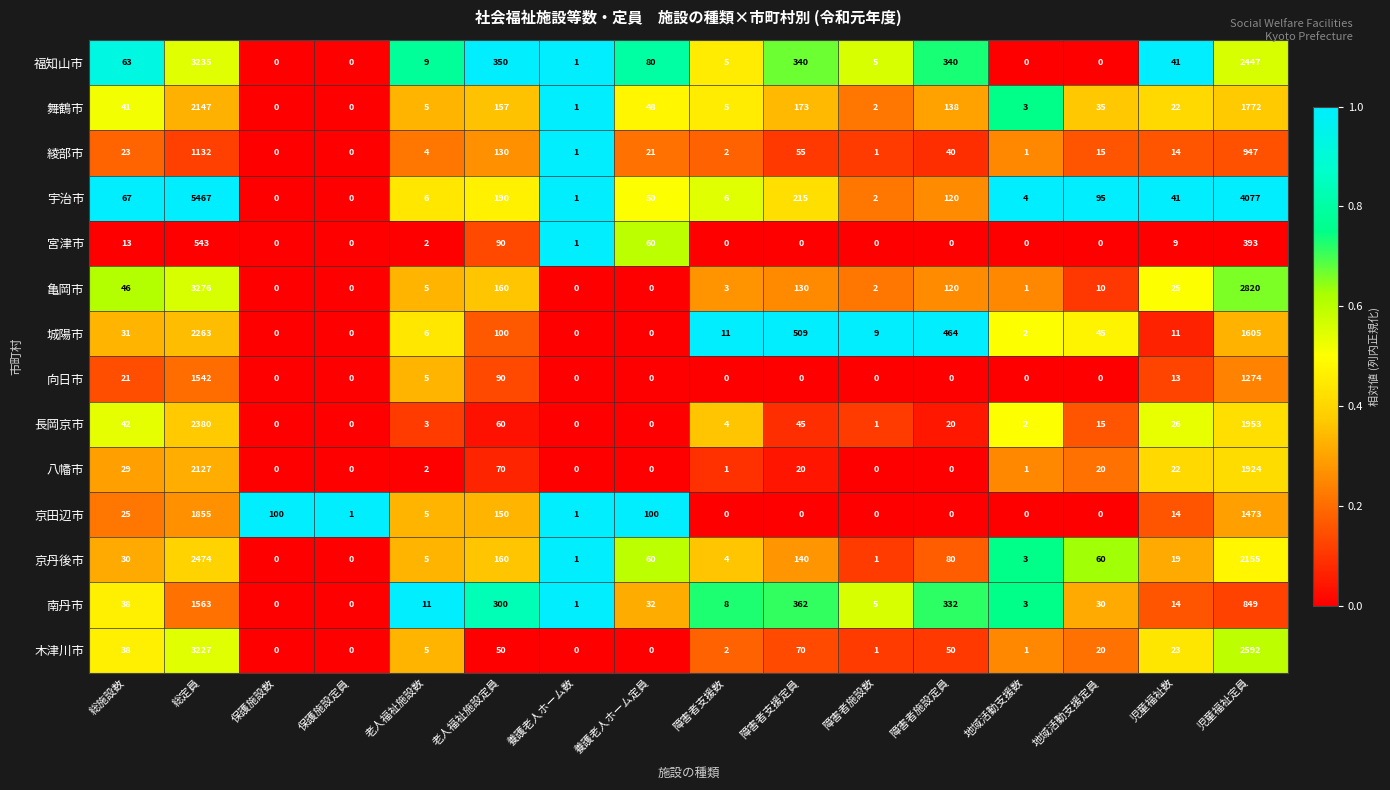

How many categories are shown in the chart?

16